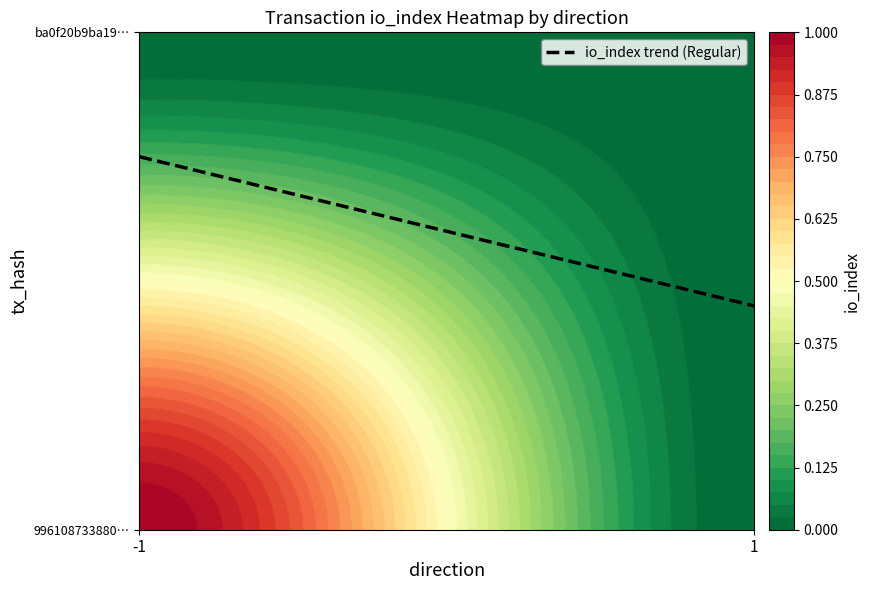

List the labels in order of ba0f20b9ba195106df770762c4e507f139751ce value, smallest first.

direction_-1, direction_1